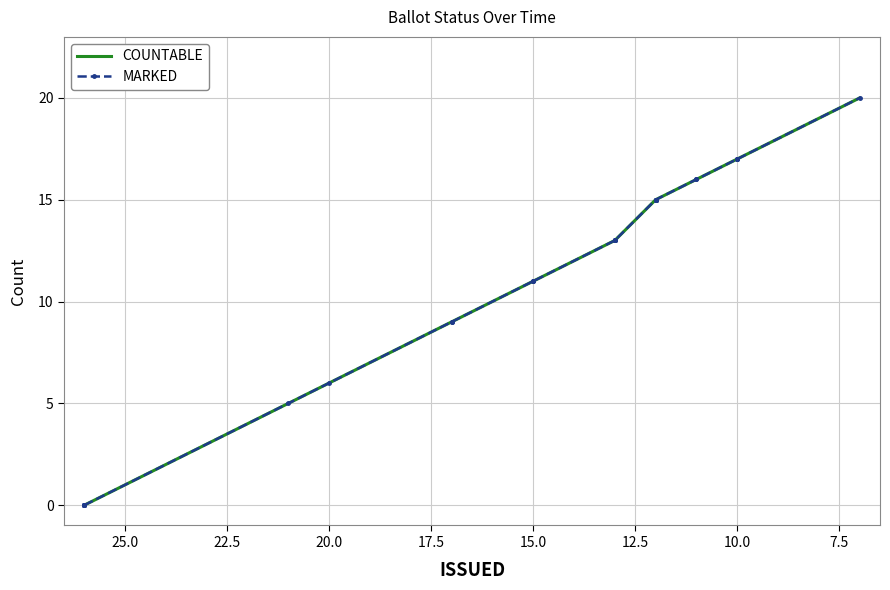

Which series has the largest range (max minus min)?

COUNTABLE